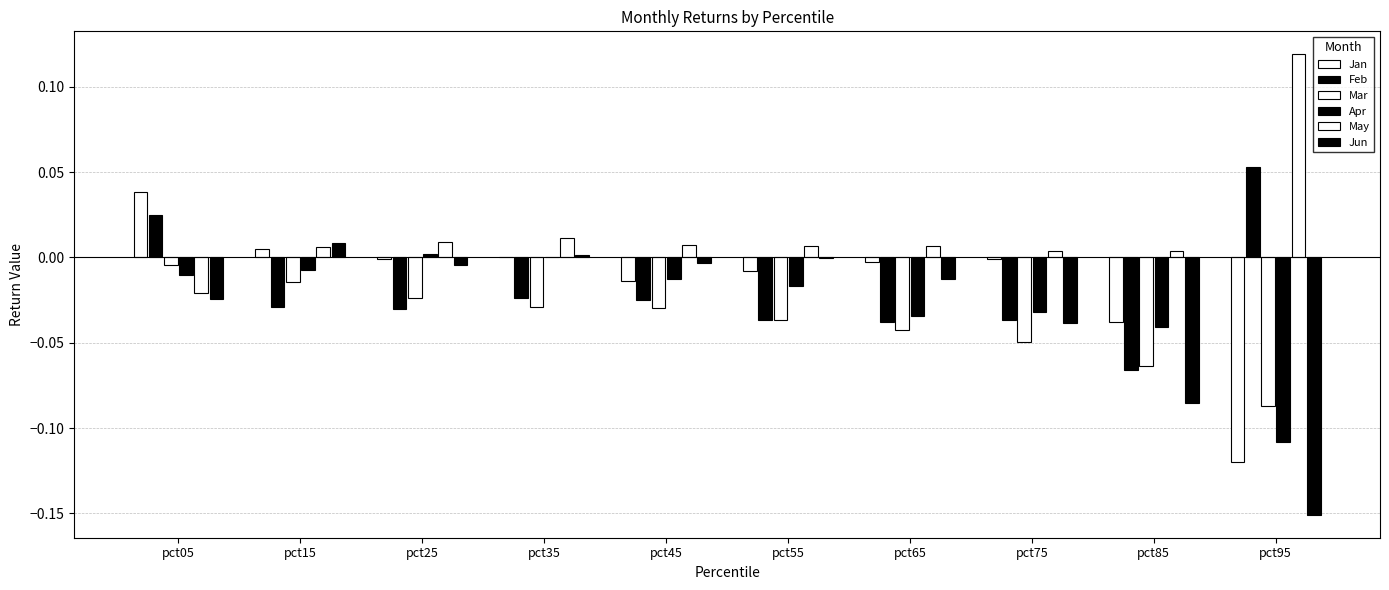

How many groups of bars are there?

10